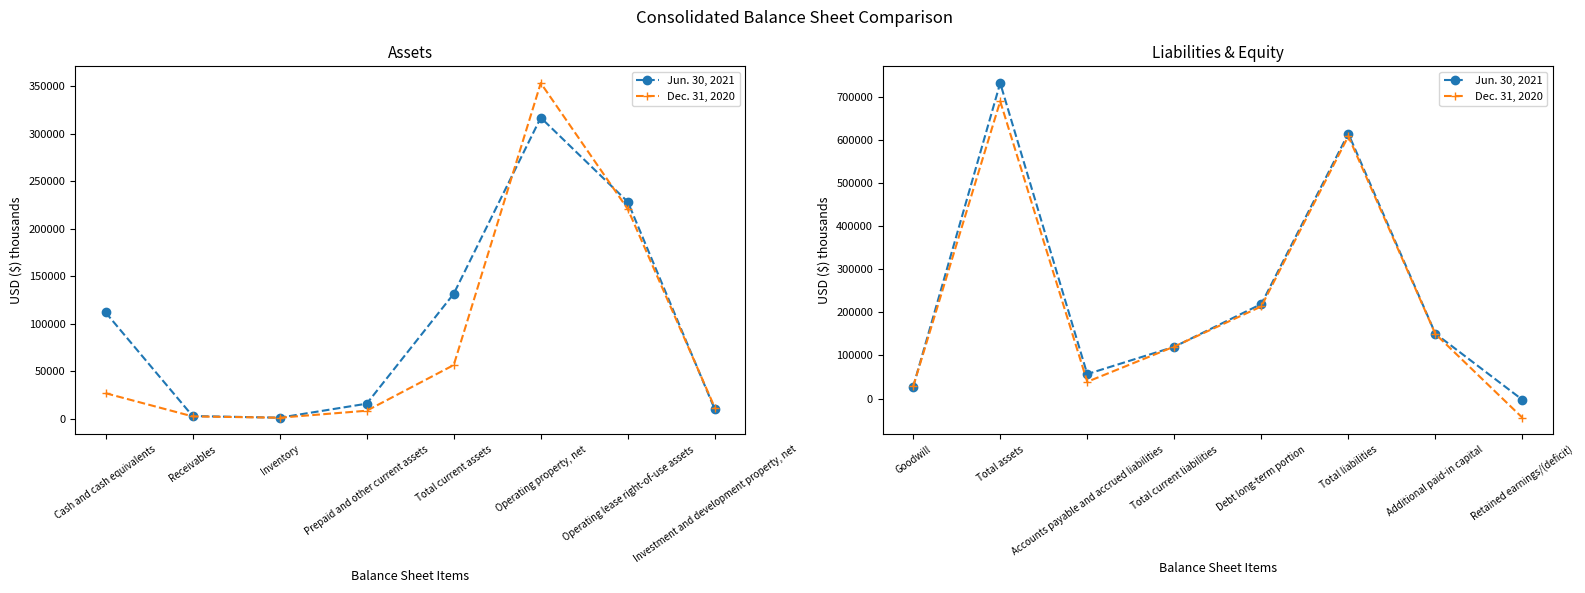

At which category does Dec. 31, 2020 reach its first local valley?

Accounts payable and accrued liabilities